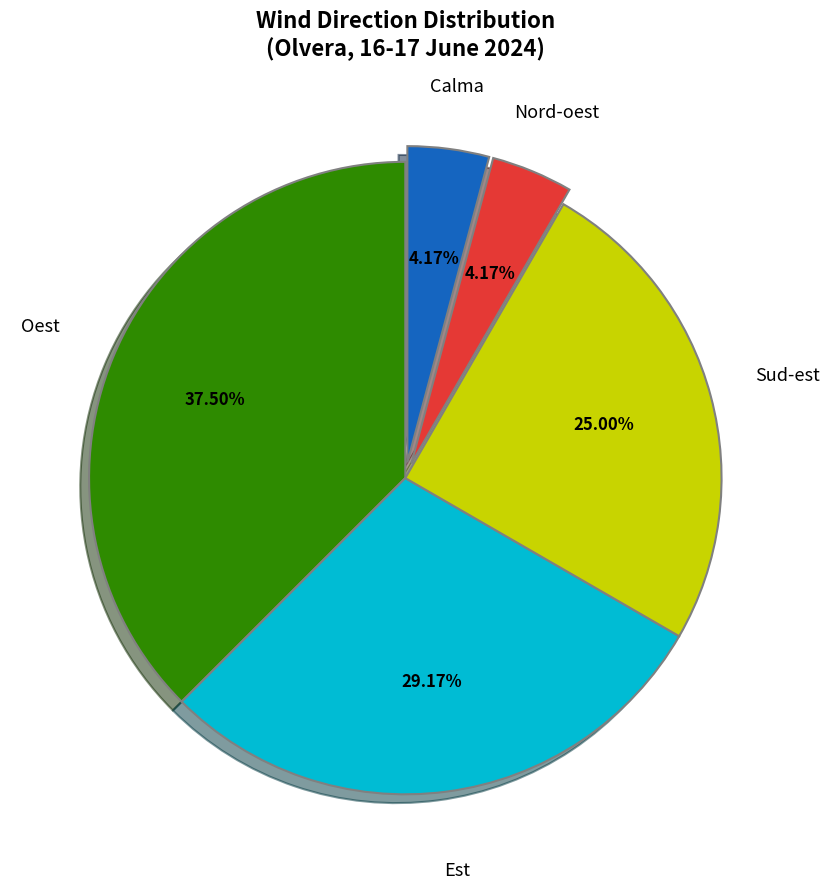

Is there any slice that represents more than half of the pie?

No